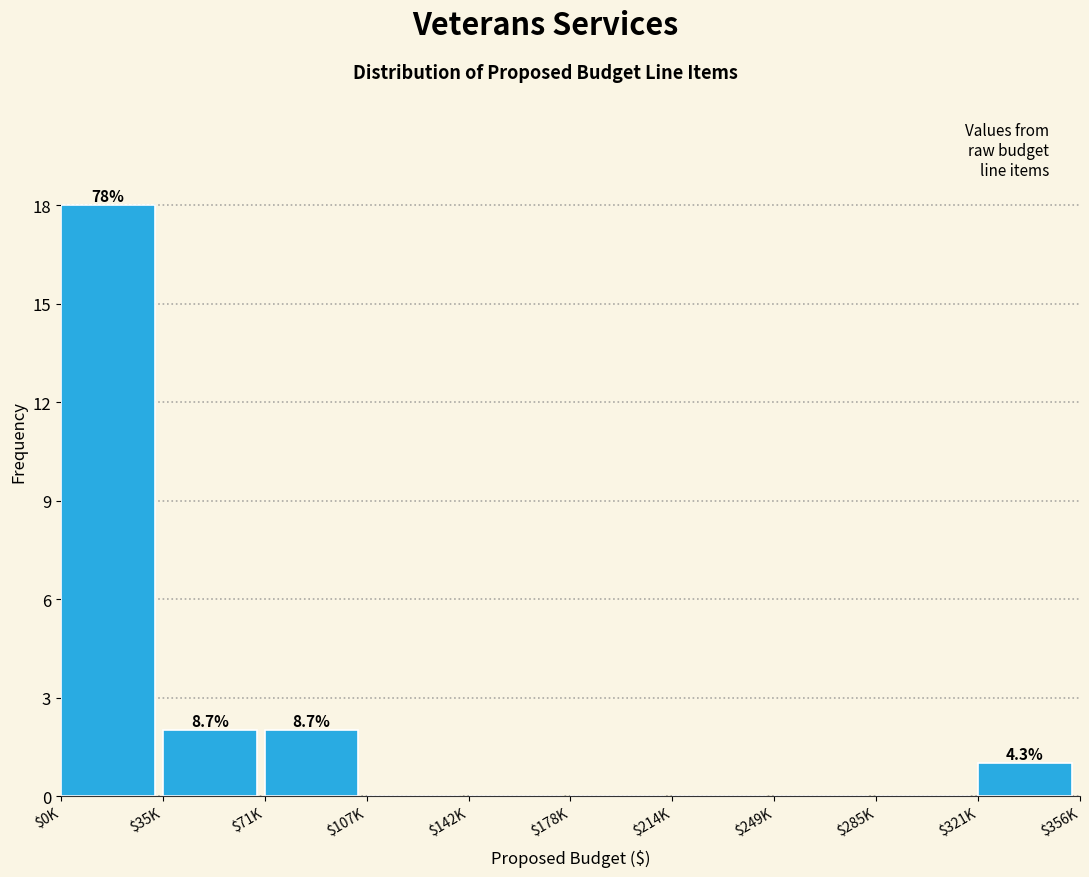

Which label corresponds to the largest value in the chart?

$0K